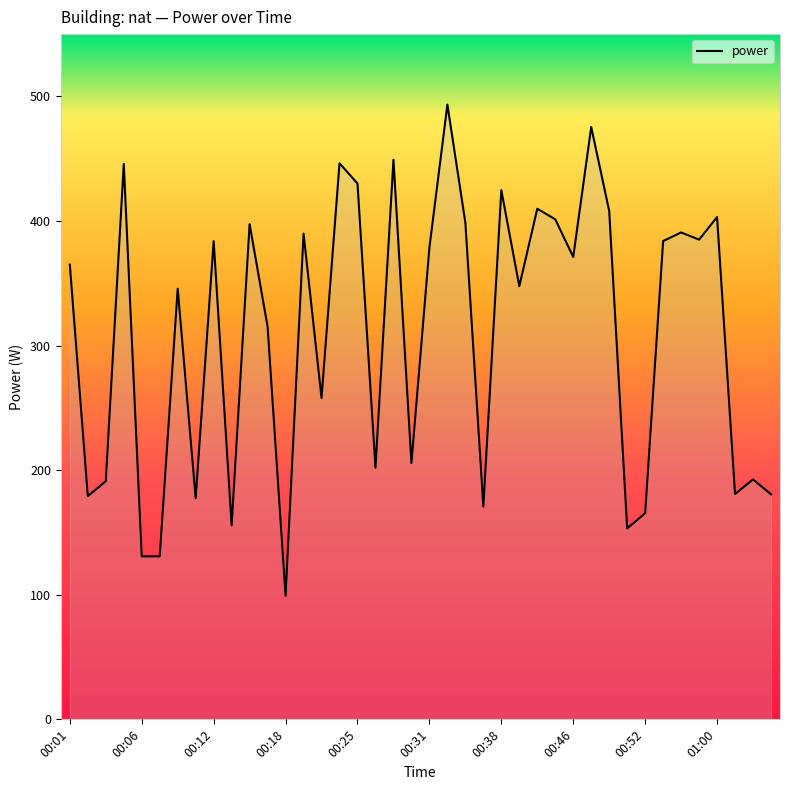

What is the maximum value shown in the chart?

493.4